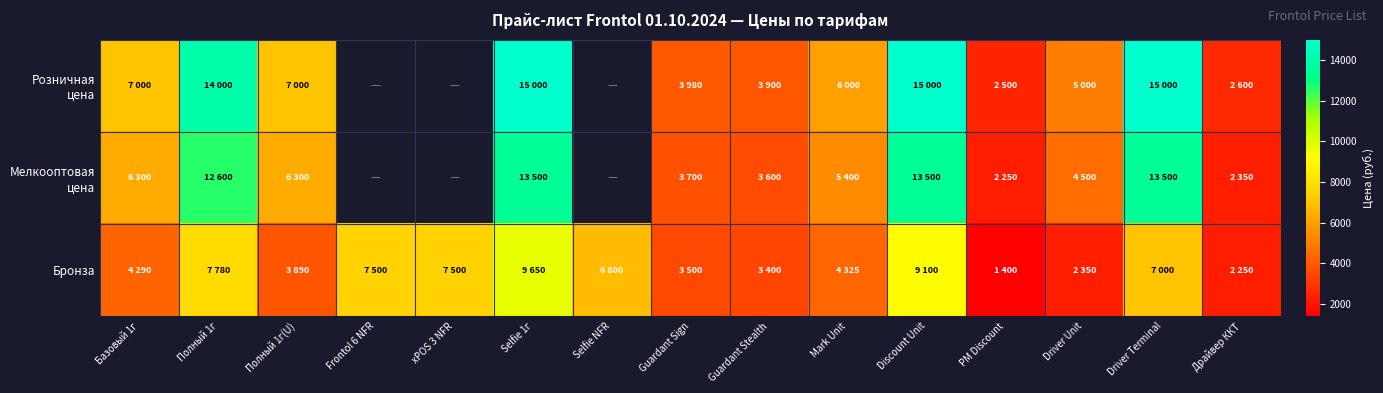

What is the sum of the Бронза values at РМ Discount and Драйвер ККТ?

3650.0